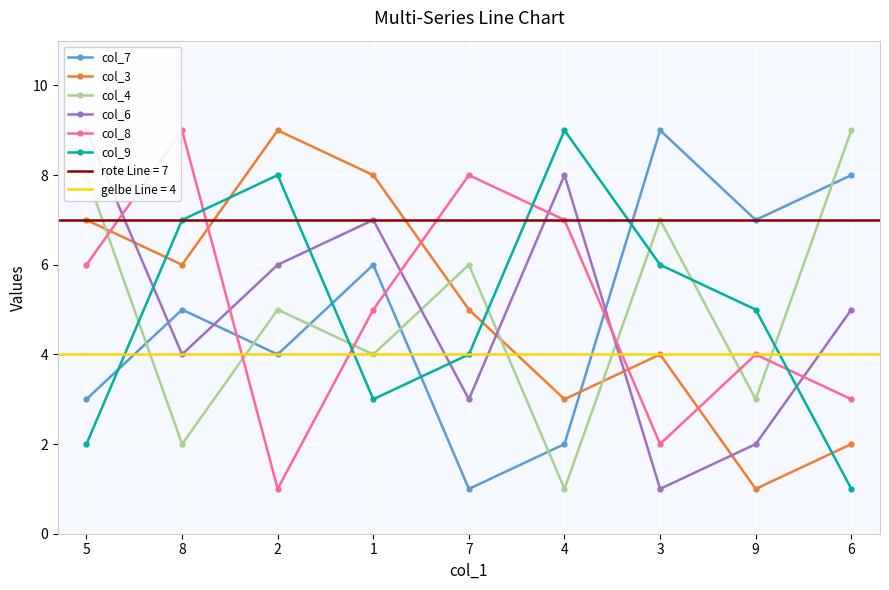

Reading left to right, transcribe all the data shown in this chart.

col_7: 5=3	8=5	2=4	1=6	7=1	4=2	3=9	9=7	6=8
col_3: 5=7	8=6	2=9	1=8	7=5	4=3	3=4	9=1	6=2
col_4: 5=8	8=2	2=5	1=4	7=6	4=1	3=7	9=3	6=9
col_6: 5=9	8=4	2=6	1=7	7=3	4=8	3=1	9=2	6=5
col_8: 5=6	8=9	2=1	1=5	7=8	4=7	3=2	9=4	6=3
col_9: 5=2	8=7	2=8	1=3	7=4	4=9	3=6	9=5	6=1